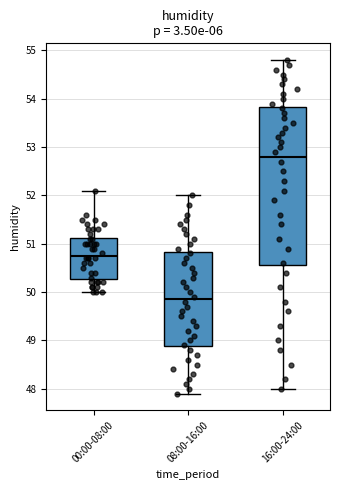

Reading left to right, transcribe this box plot: for each box, give where its median line is, the range the box spans, and where its two whiskers end, as read against the y-axis. The values are not printed on the chart, so give them approximately, as read against the axis.

00:00-08:00: median 50.8, box 50.3 to 51.1, whiskers 50.0 to 52.1
08:00-16:00: median 49.9, box 48.9 to 50.8, whiskers 47.9 to 52.0
16:00-24:00: median 52.8, box 50.6 to 53.8, whiskers 48.0 to 54.8